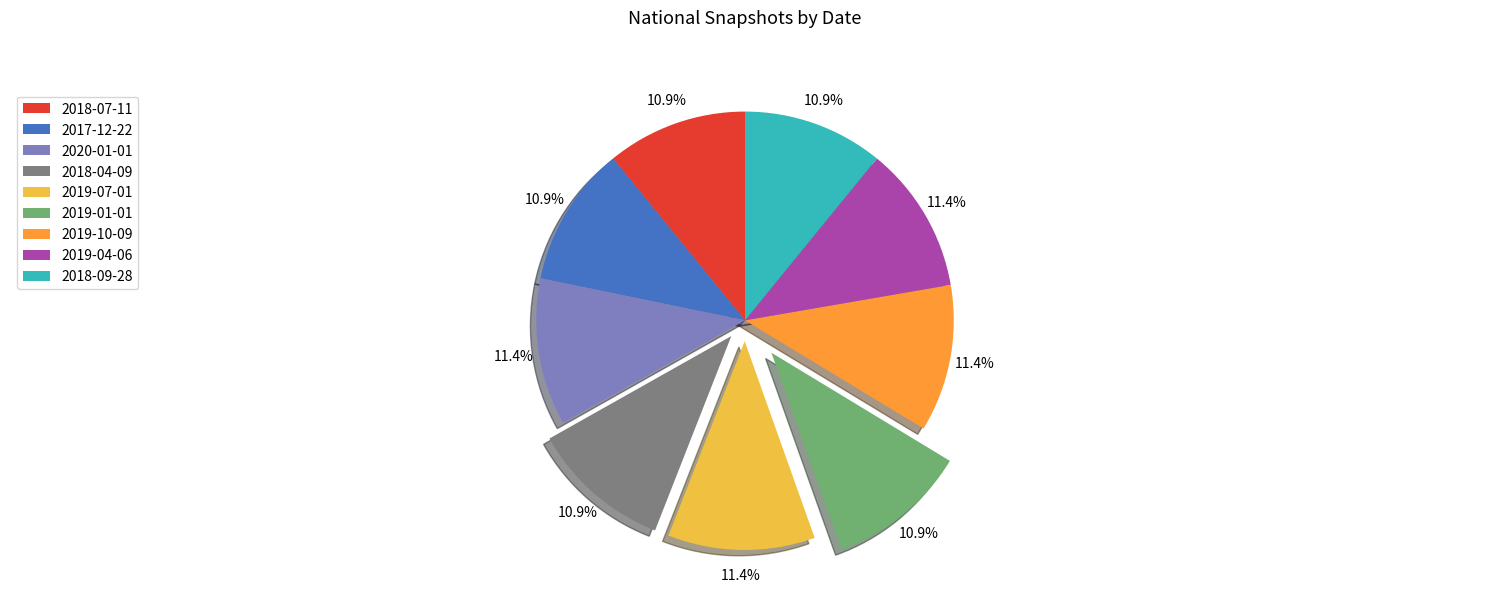

Is the sum of 2020-01-01 and 2018-09-28 greater than half?

No